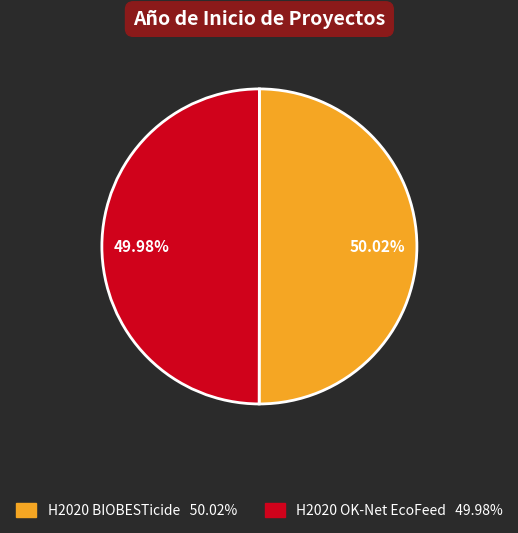

Is the sum of H2020 BIOBESTicide and H2020 OK-Net EcoFeed greater than half?

Yes